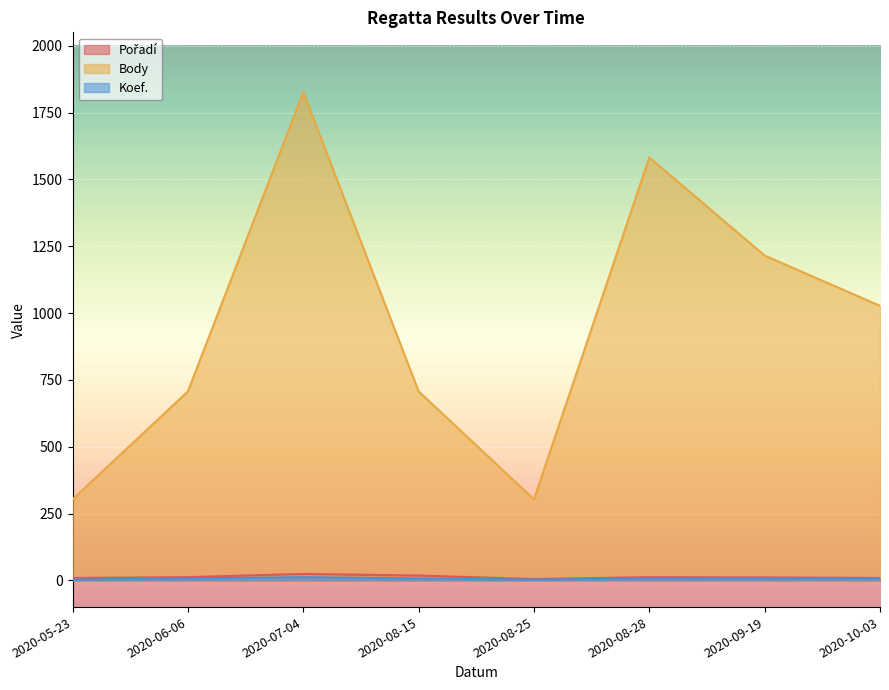

Is the value of Pořadí at 2020-10-03 greater than the value of Koef. at 2020-05-23?

Yes